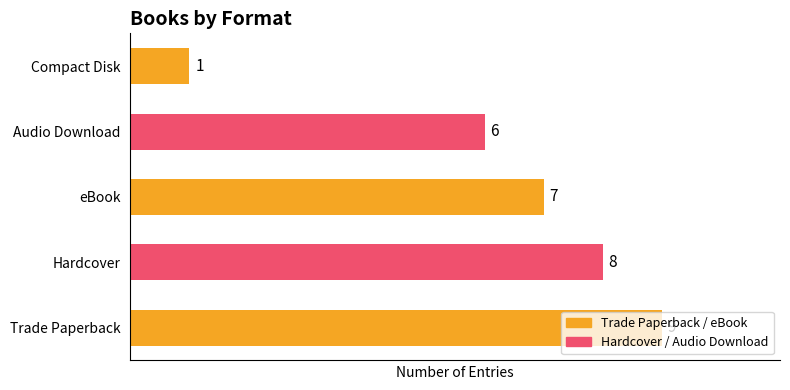

What is the sum of all values?

31